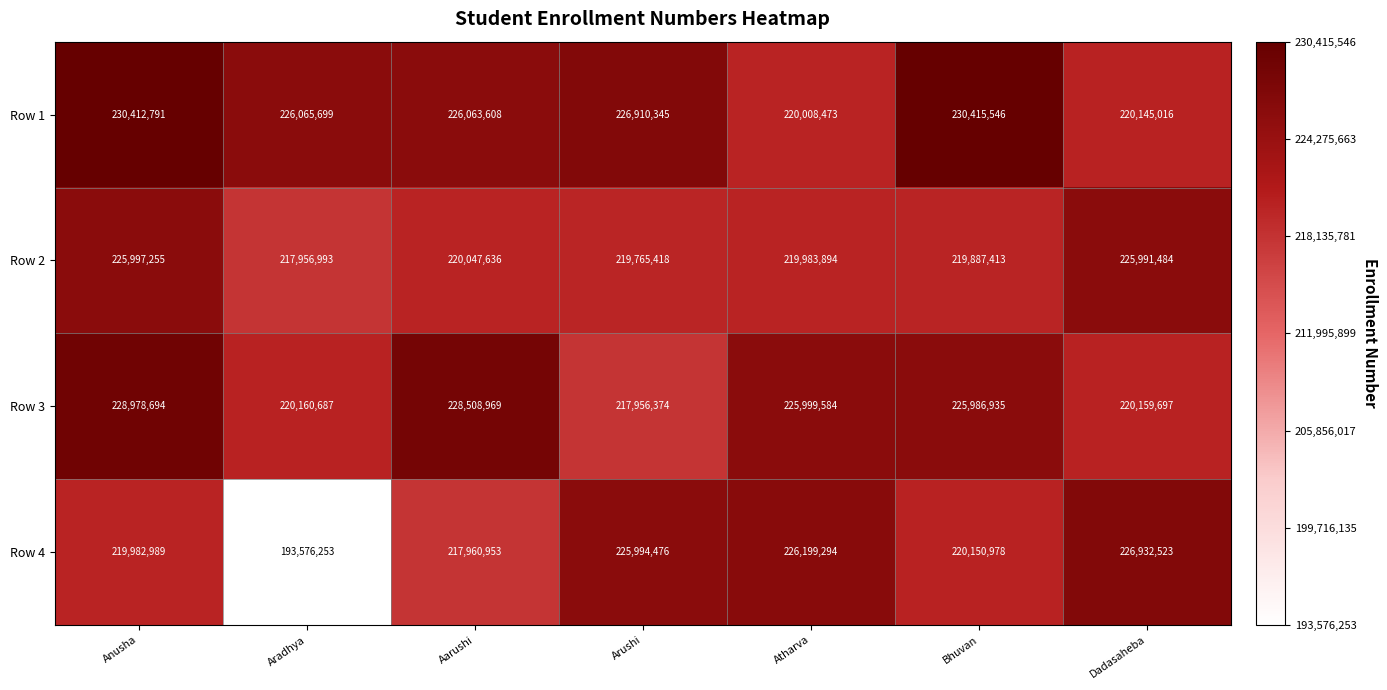

The Row 3 series shows 86484507 at Arushi. True or false?

False